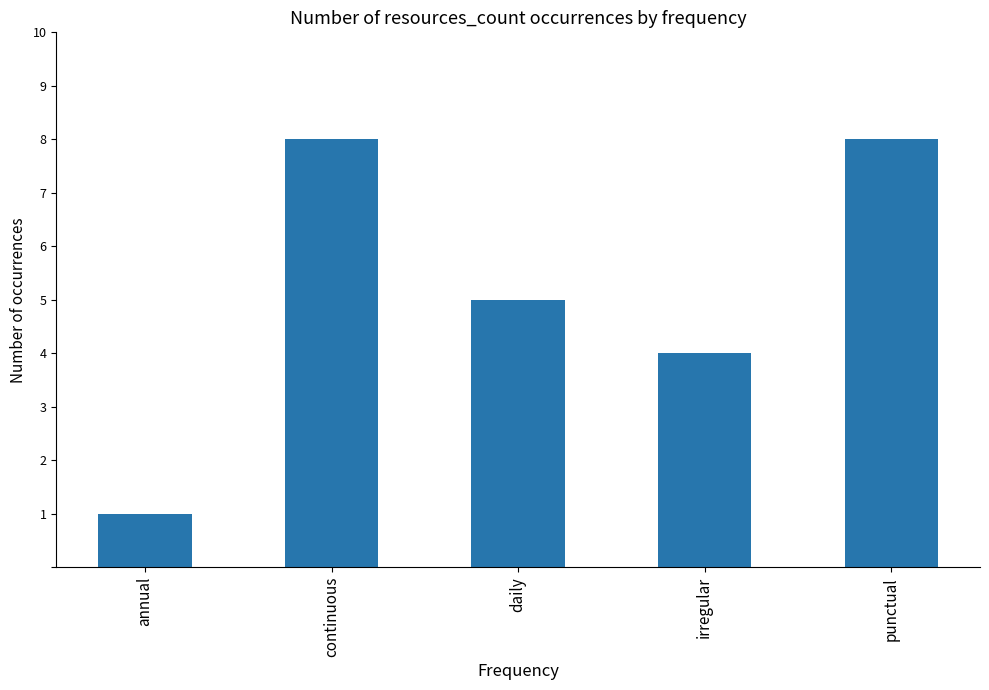

What is the label of the 3rd bar from the right?

daily